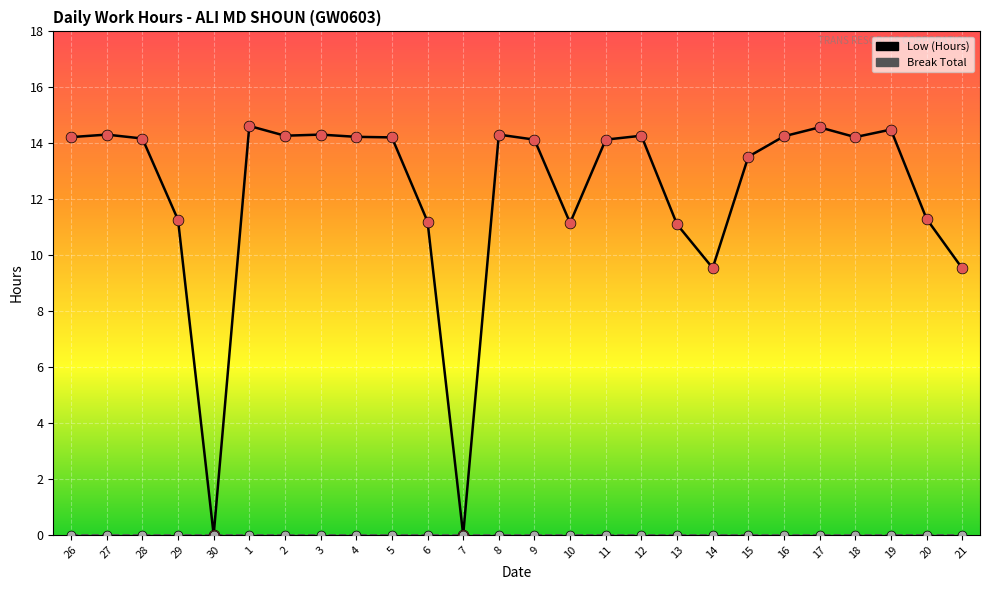

Which series has the largest range (max minus min)?

Low (Hours)